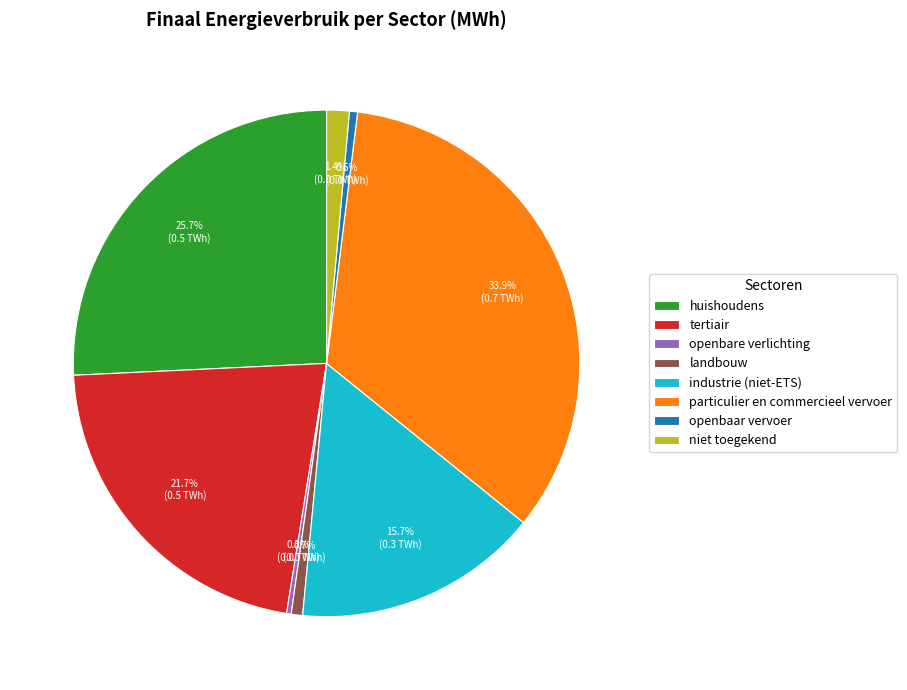

Does tertiair account for over 50% of the chart?

No